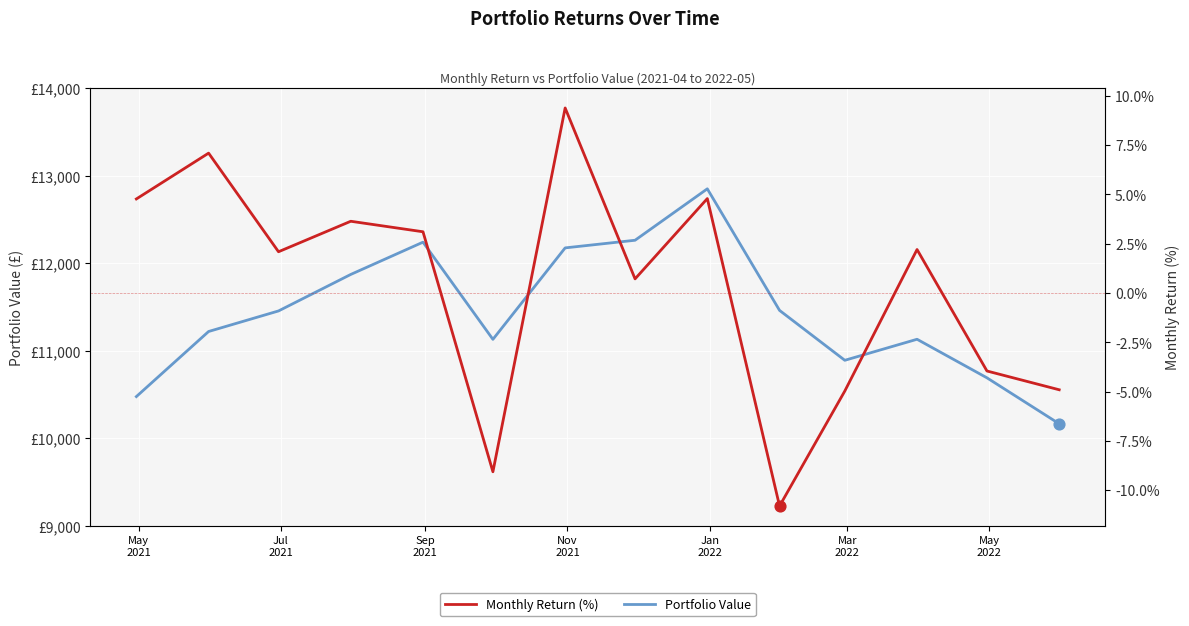

Which series has the largest Y range (max minus min)?

Portfolio Value